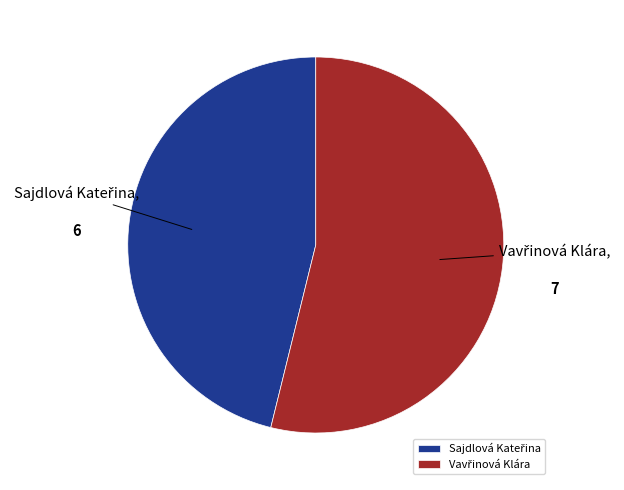

How many slices are in this pie chart?

2